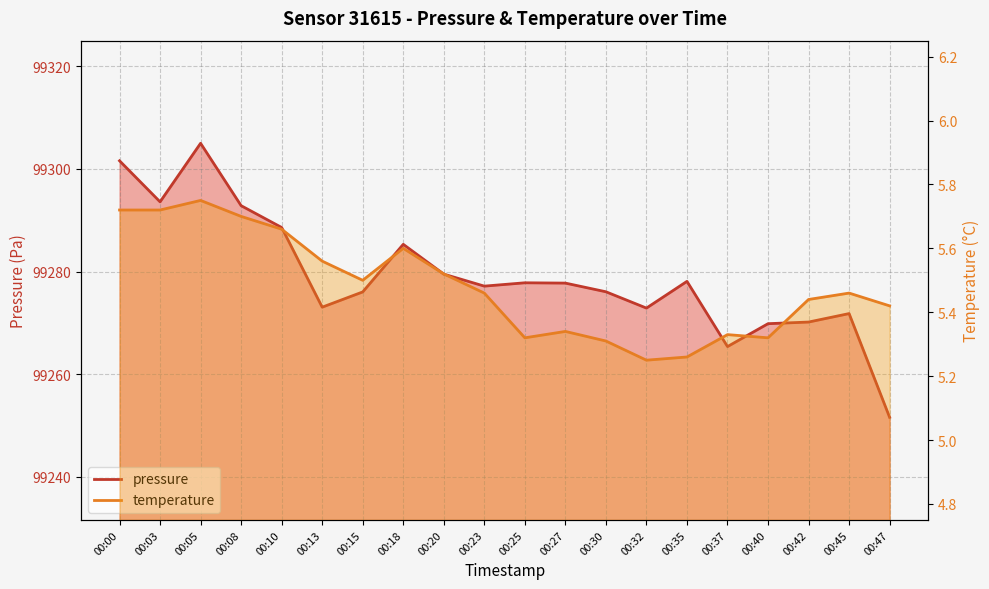

What is the value of the temperature point at the 4th from the left?

5.7